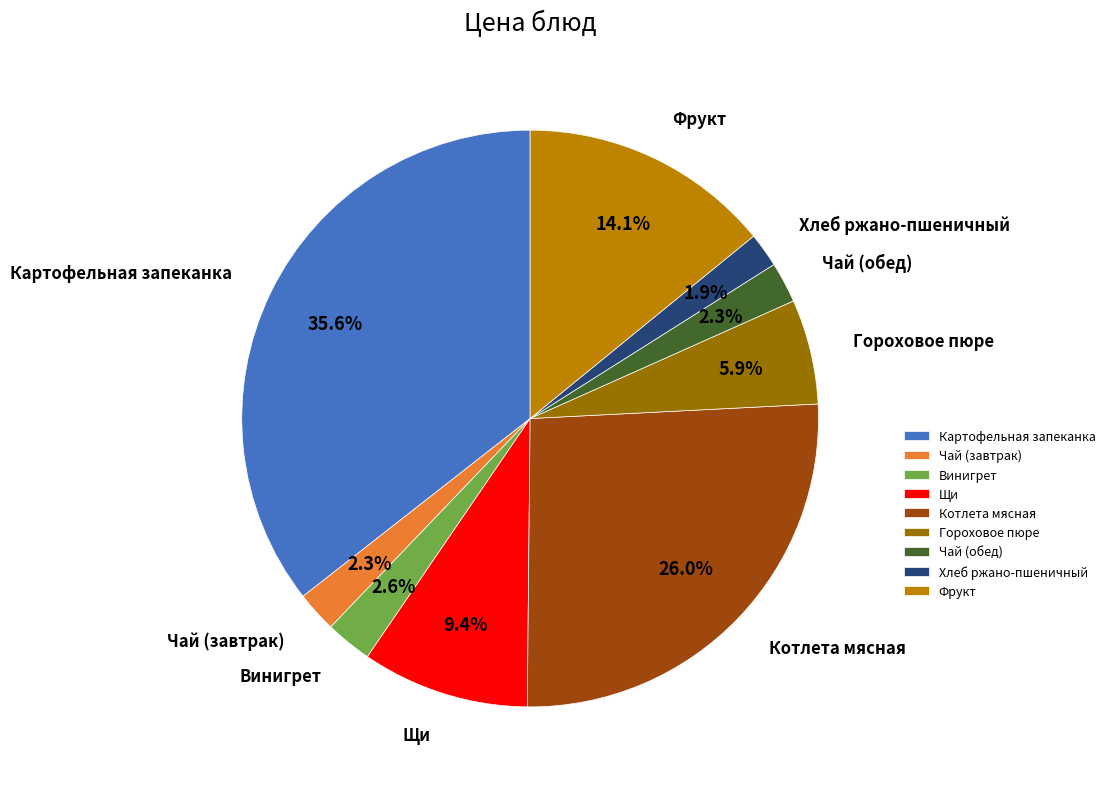

Which has a higher value, Гороховое пюре or Фрукт?

Фрукт